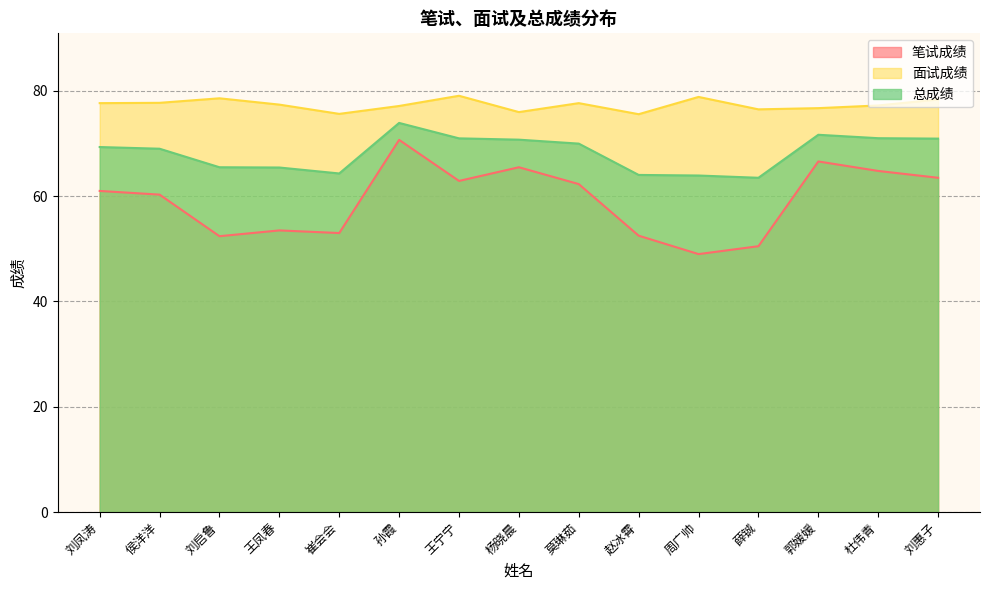

How many lines are shown in the chart?

3